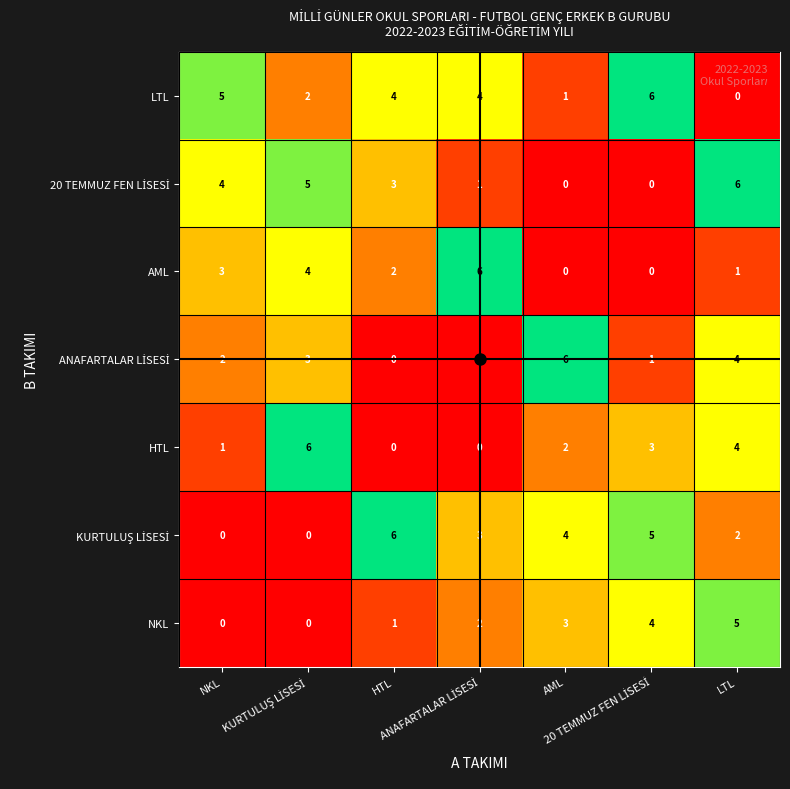

How many series are shown in this chart?

7